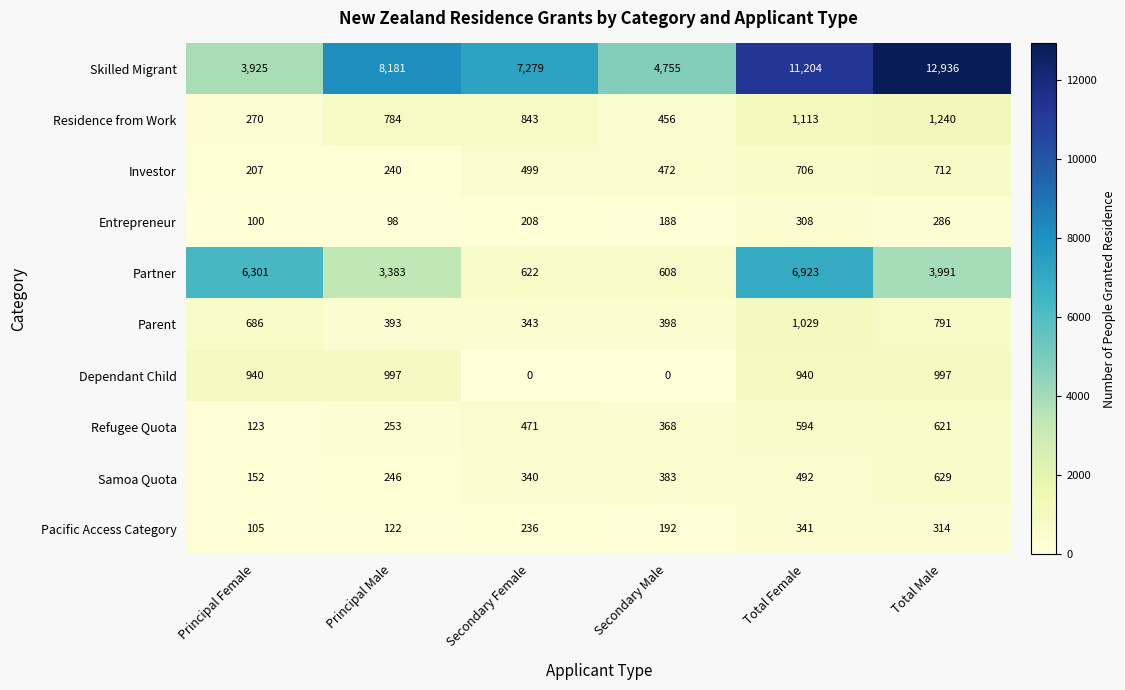

What is the difference between the highest and lowest values at Principal Male?

8083